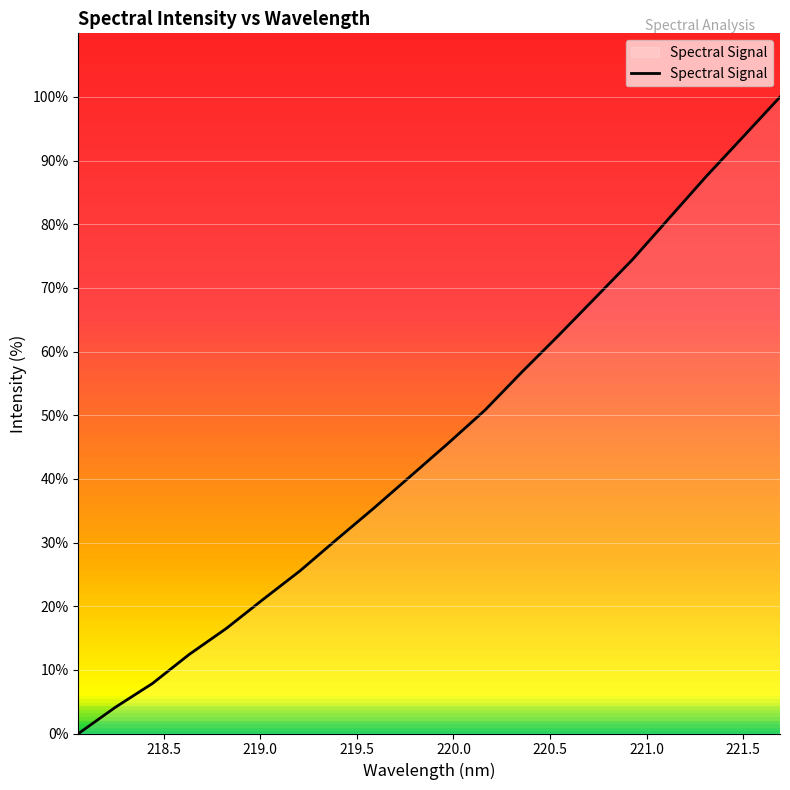

What is the maximum value shown in the chart?

100.0